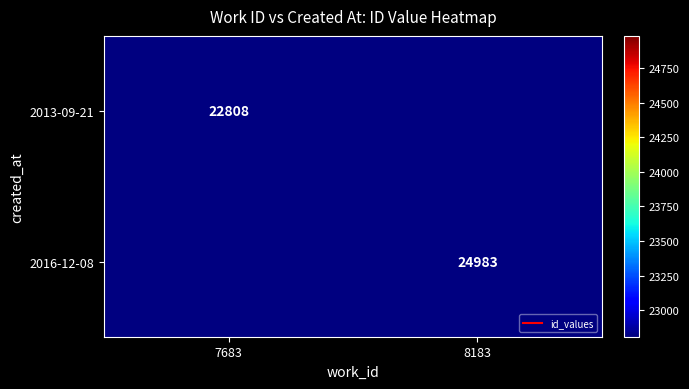

How many distinct data groups are displayed?

2